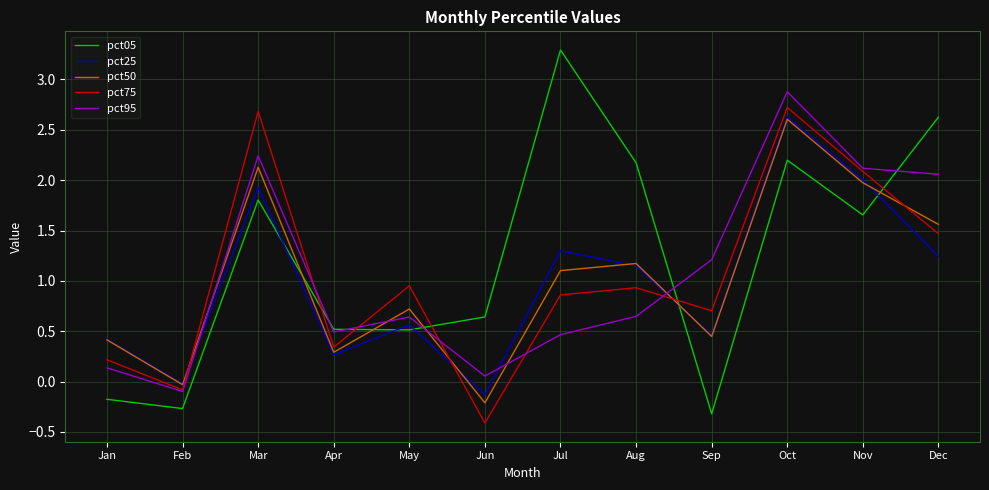

Does the chart display data point markers on the line(s)?

No